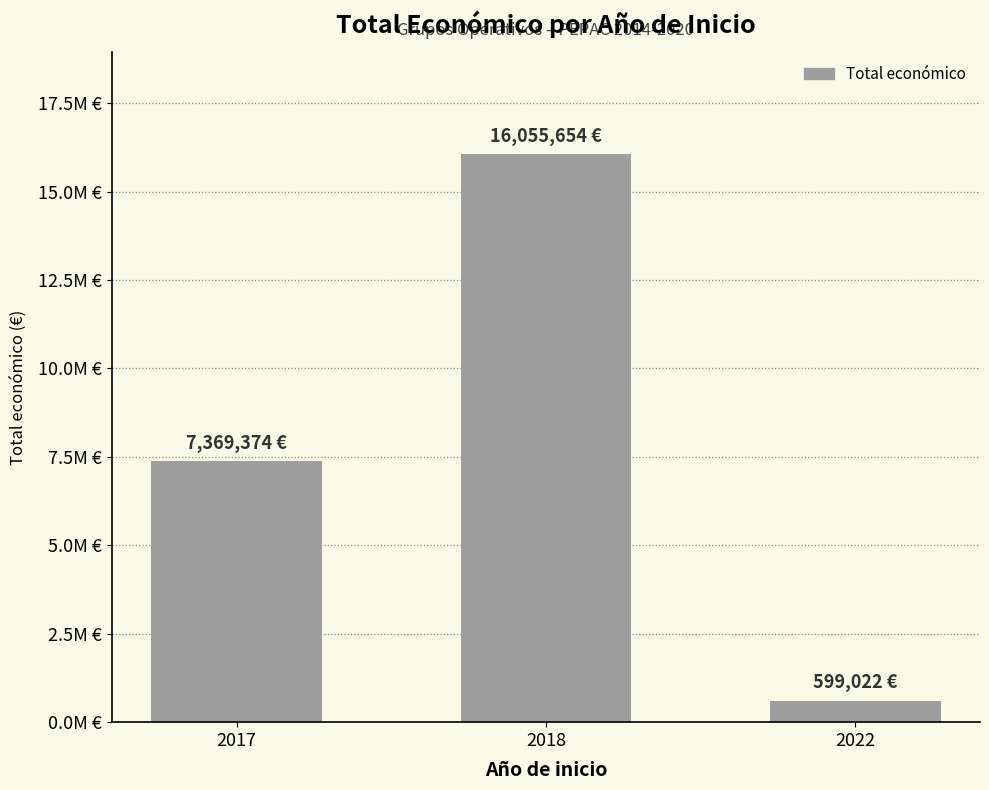

Does the chart contain any negative values?

No